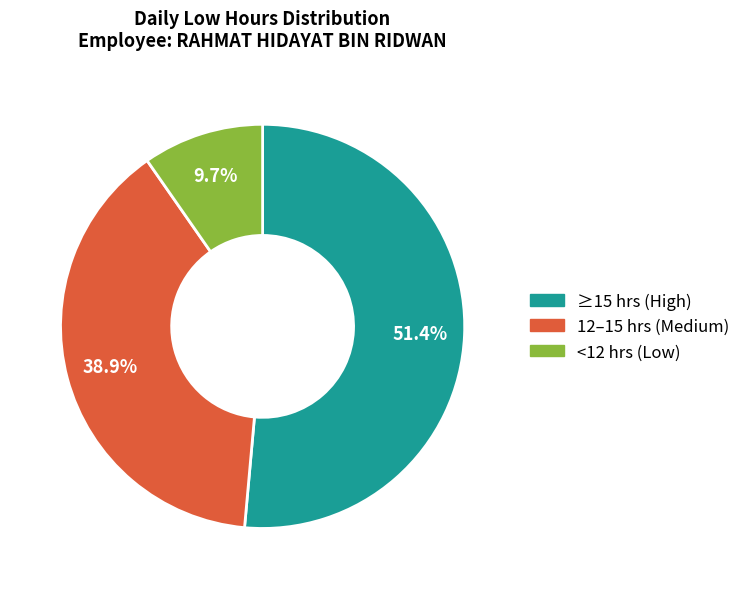

Is there any slice that represents more than half of the pie?

Yes